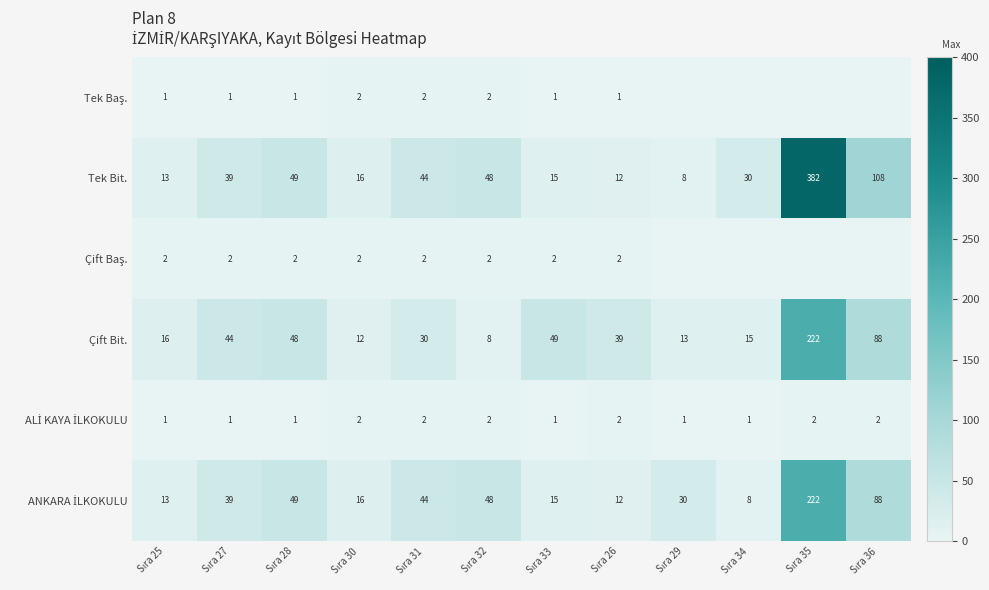

What is the sum of all Çift Bit. values?

584